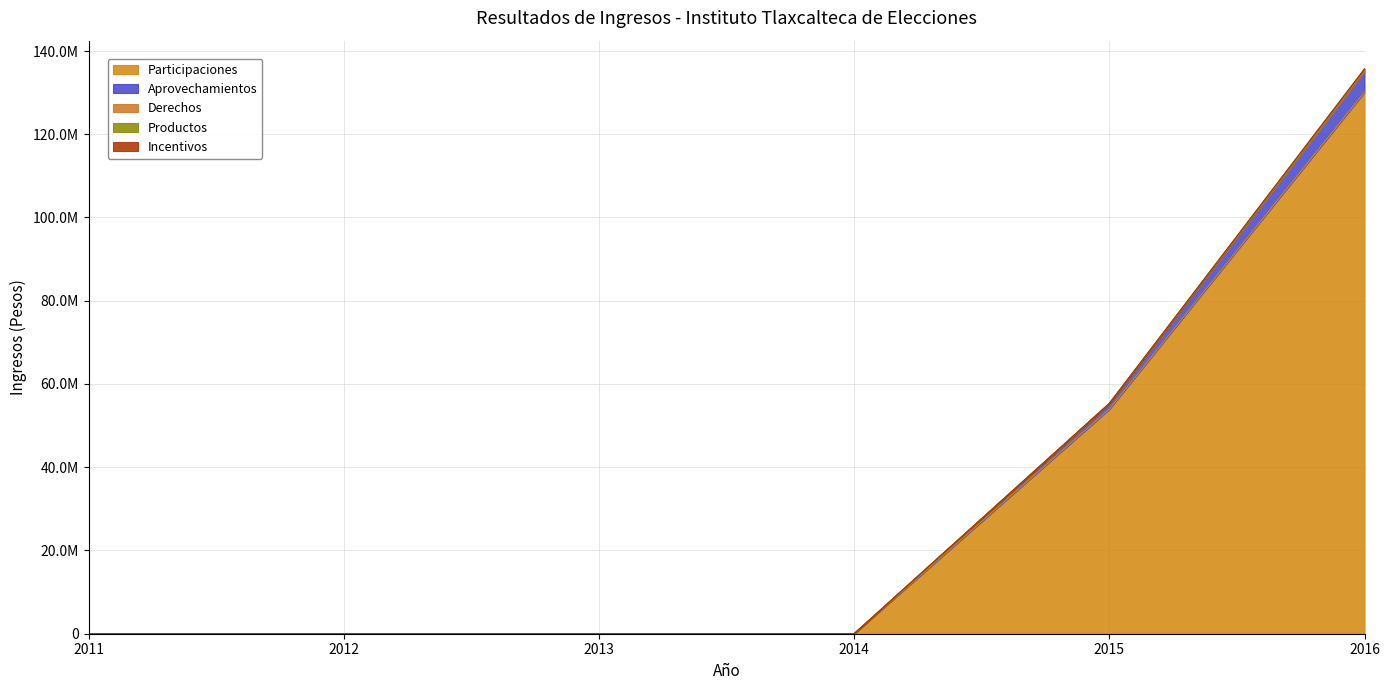

Which series changed the most between 2013 and 2015?

Participaciones